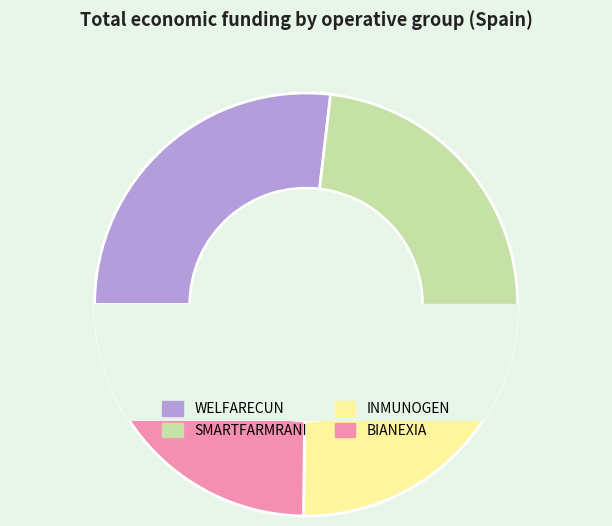

What is the largest slice in the pie chart?

WELFARECUN